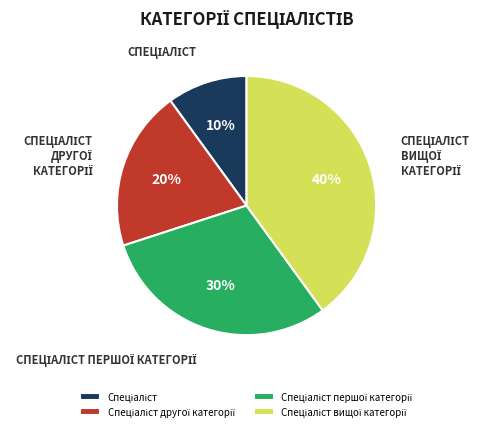

To the nearest percent, what is the average slice percentage?

25%